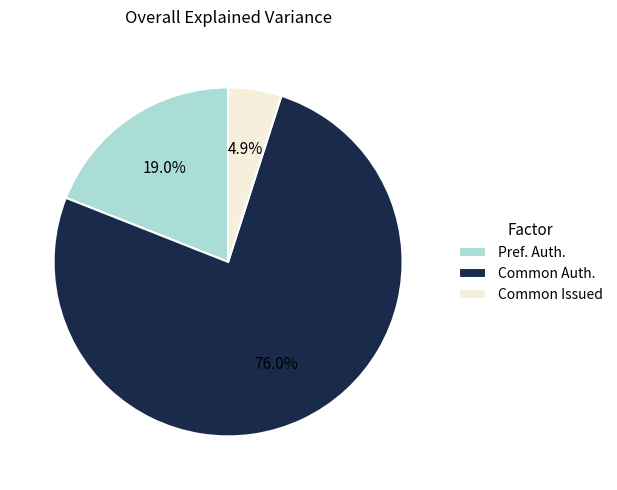

What percentage is NOT represented by Pref. Auth.?

81.0%